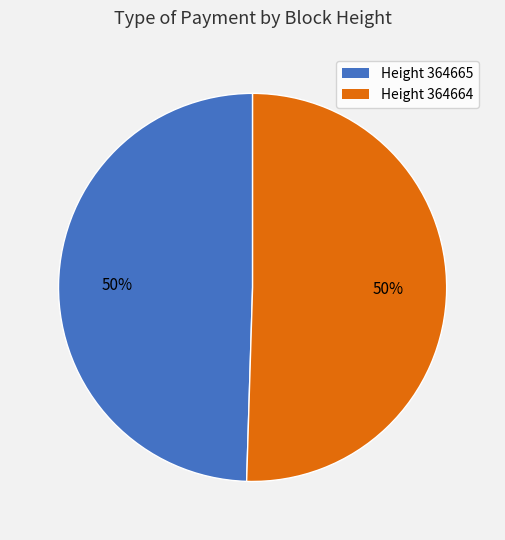

To the nearest percent, what is the average slice percentage?

50%